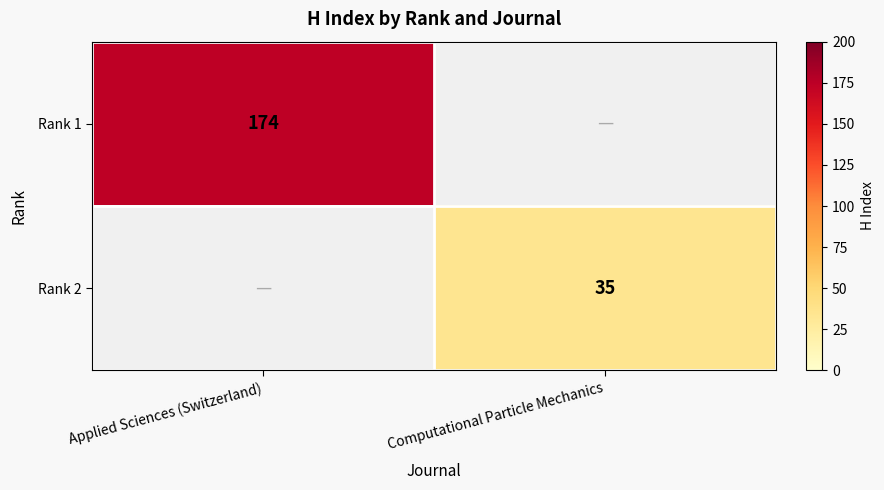

Is it true that Rank 1 equals 174 at Applied Sciences (Switzerland)?

True